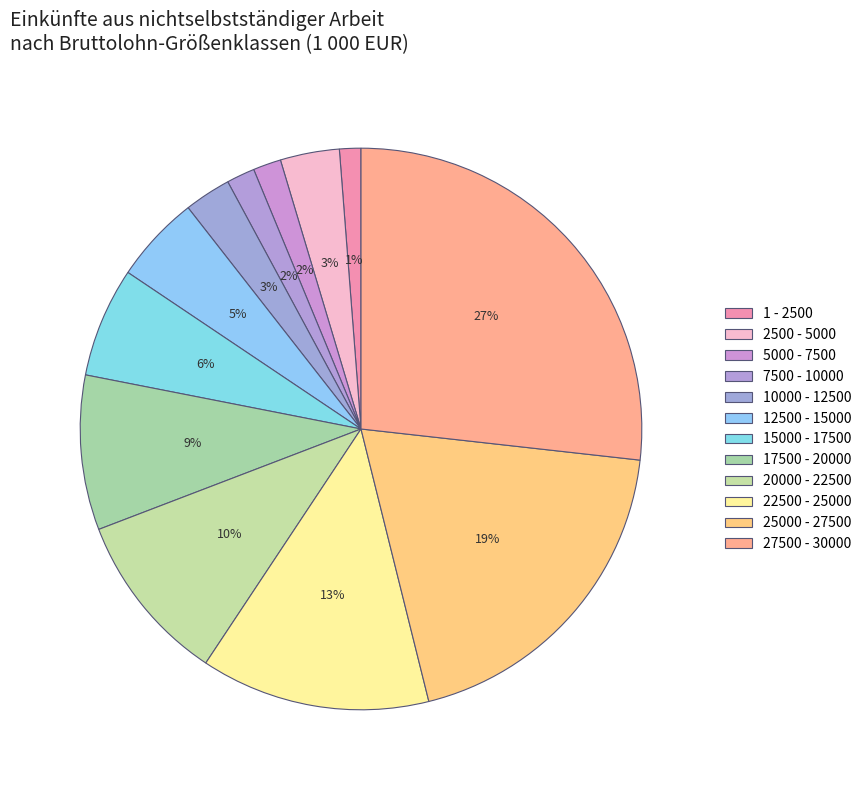

Does any single category account for the majority?

No